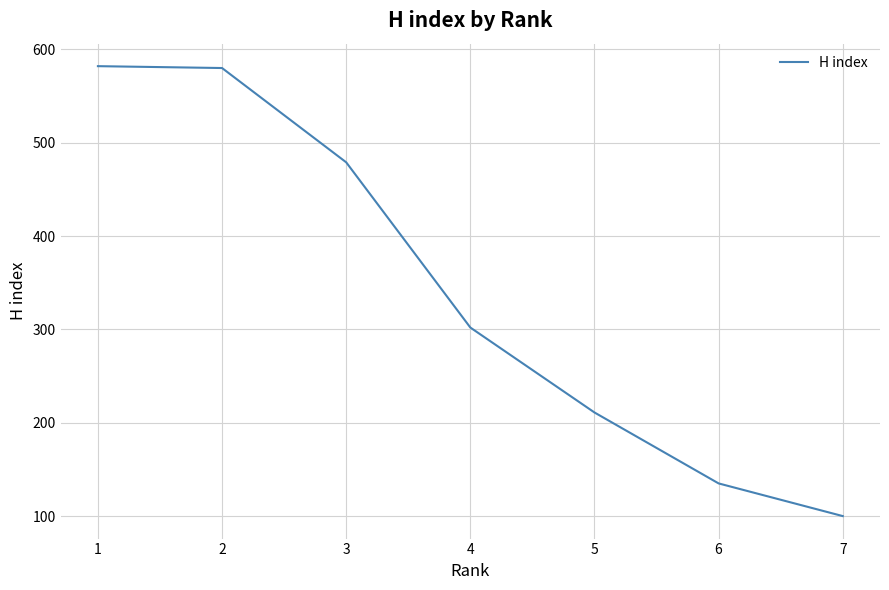

What is the value of the 4th point from the left?

302